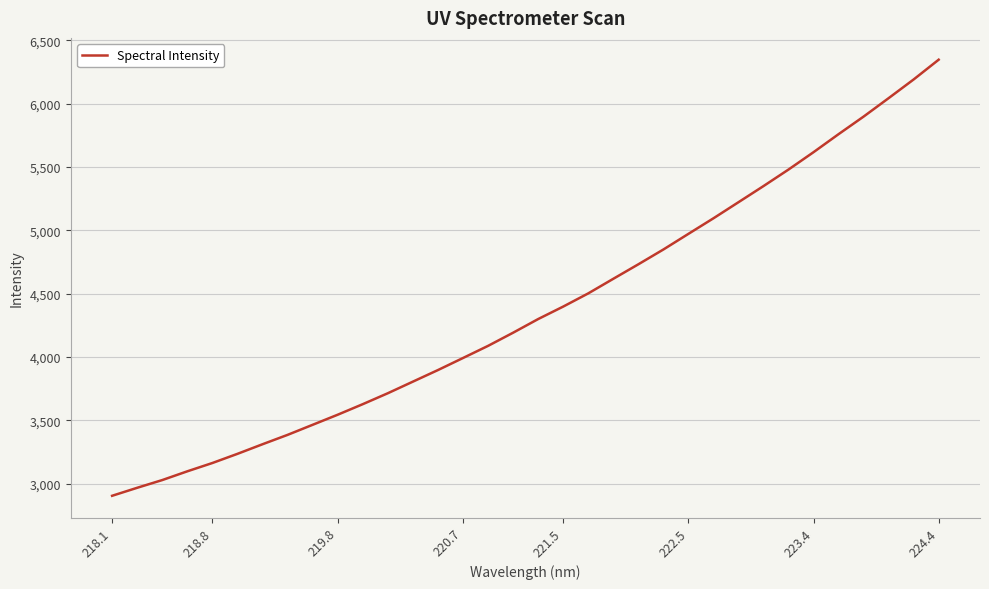

True or false: there are more than 1 points higher than both neighbors.

False